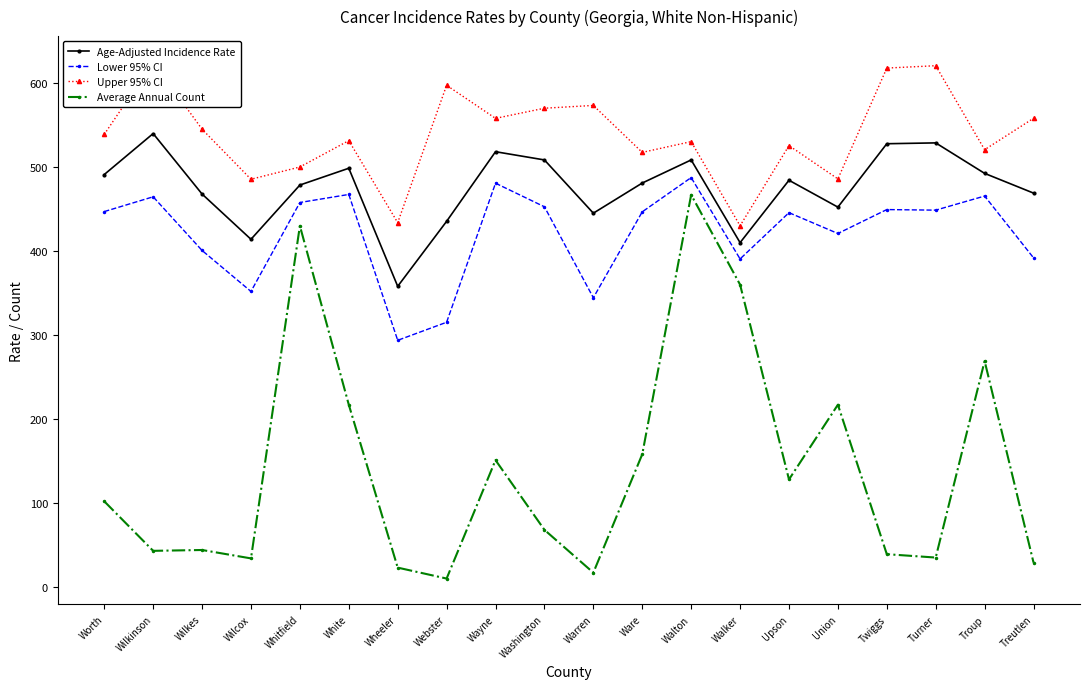

Where is the first local maximum for Upper 95% CI?

Wilkinson